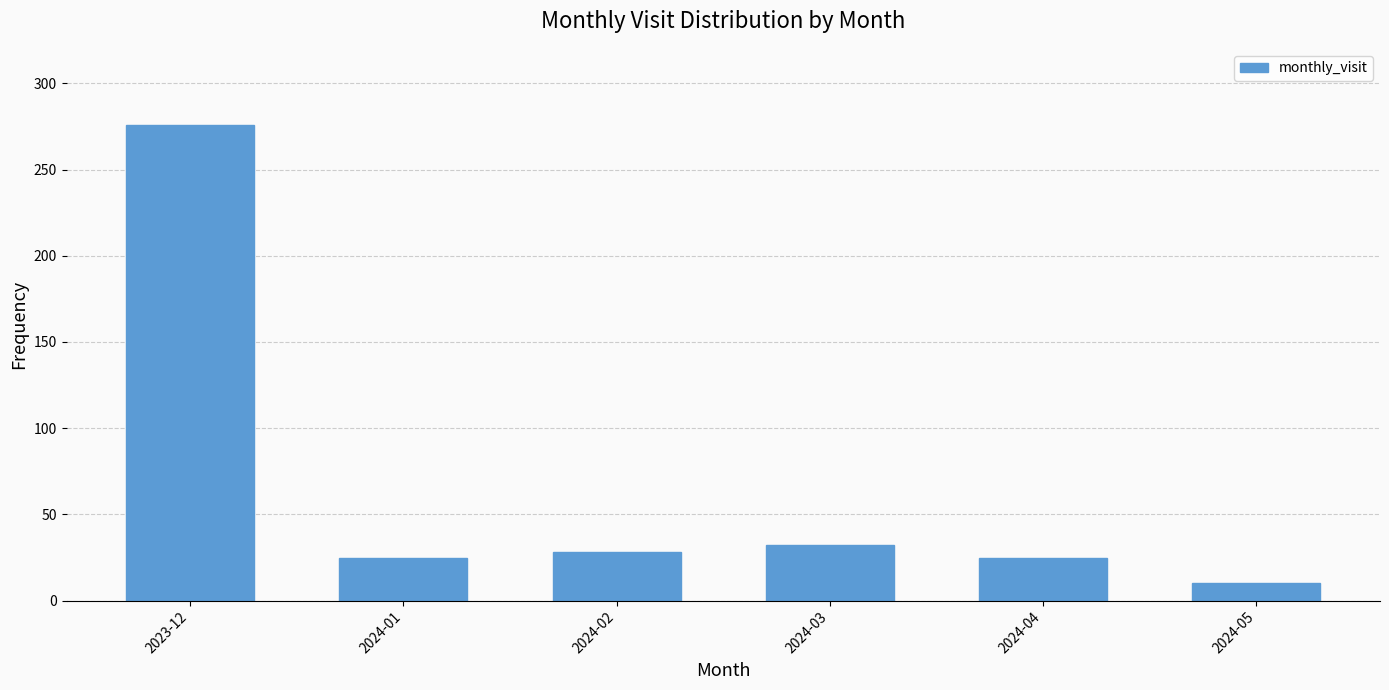

What position from the right is 2024-05?

1